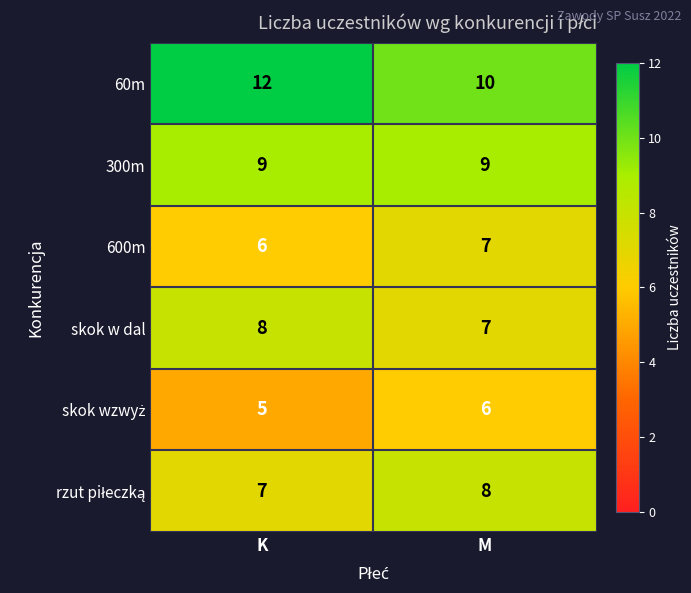

Is the value of 600m at K greater than the value of 300m at M?

No